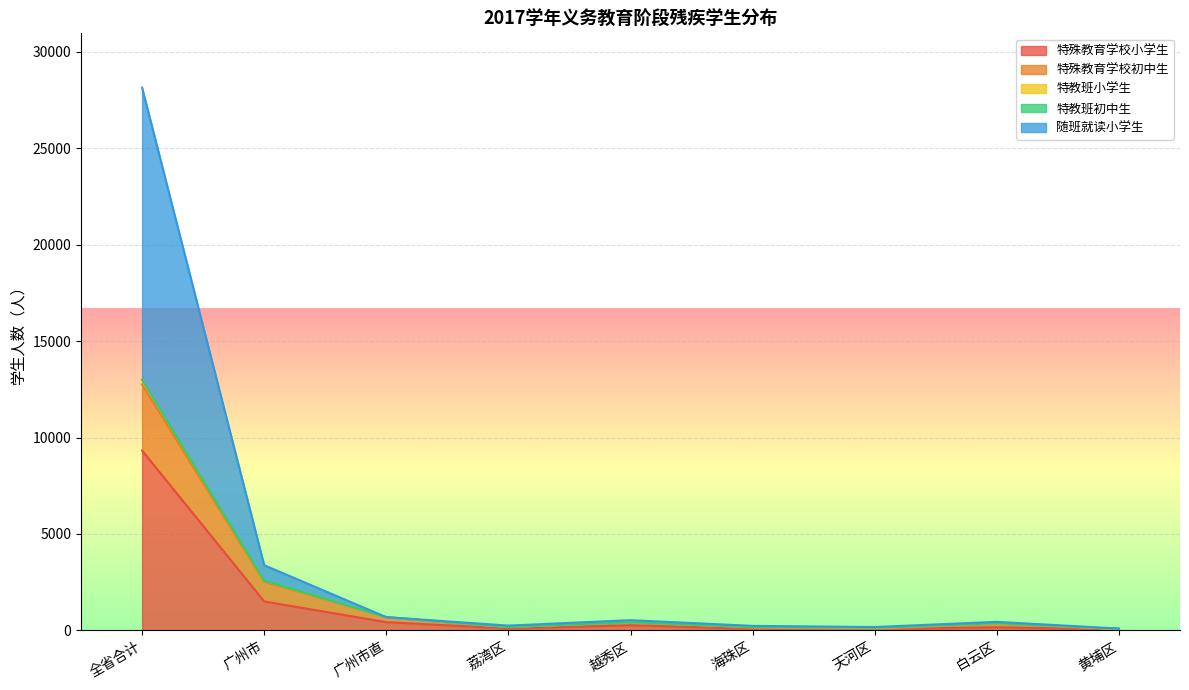

At which label does 特殊教育学校小学生 reach its minimum?

黄埔区